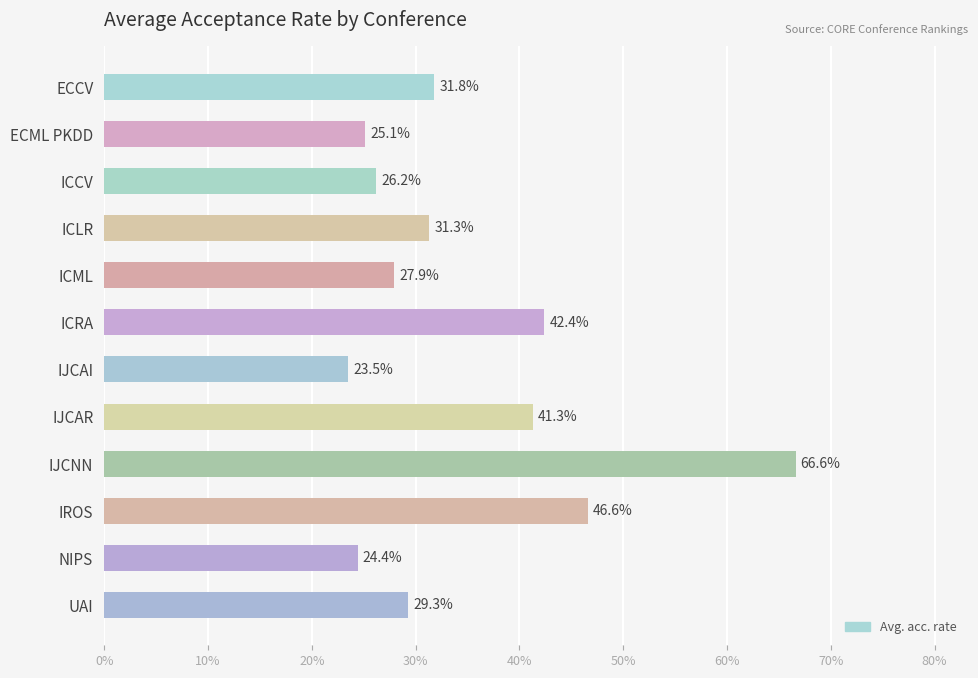

Which has a higher value, ECML PKDD or ICRA?

ICRA